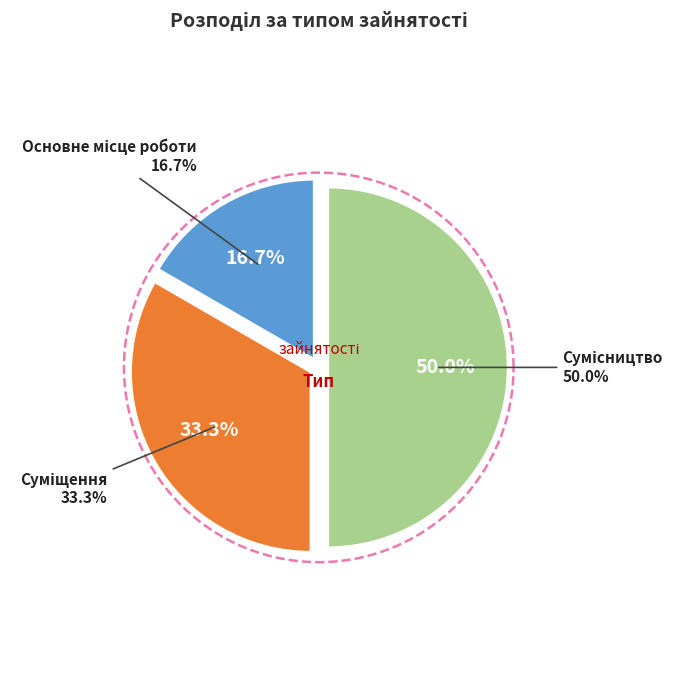

Count the number of slices in the pie.

3